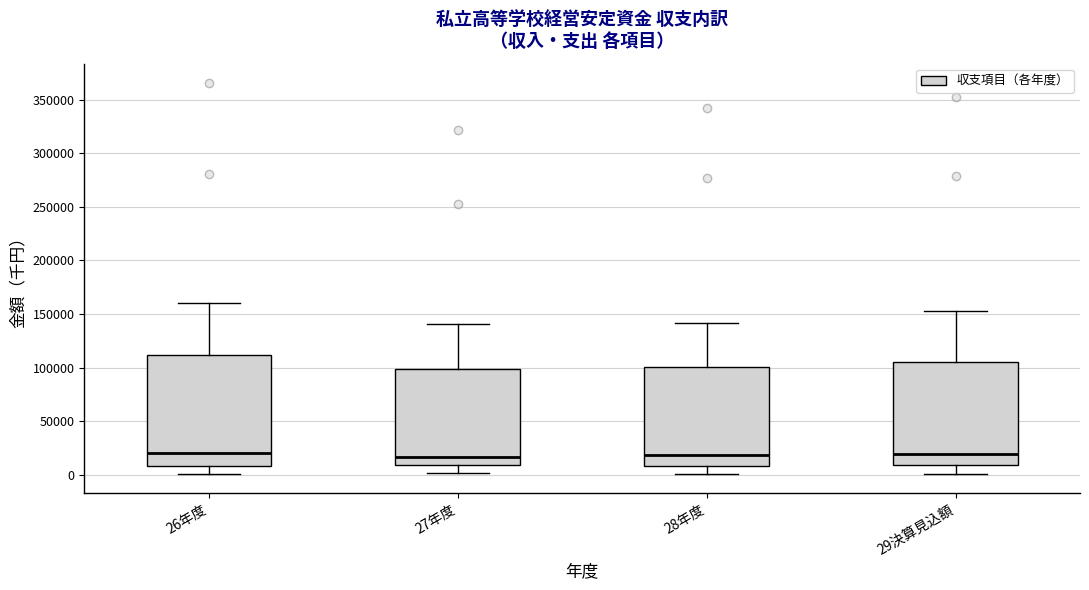

Comparing the boxes themselves (not the whiskers), which one is the tallest?

26年度